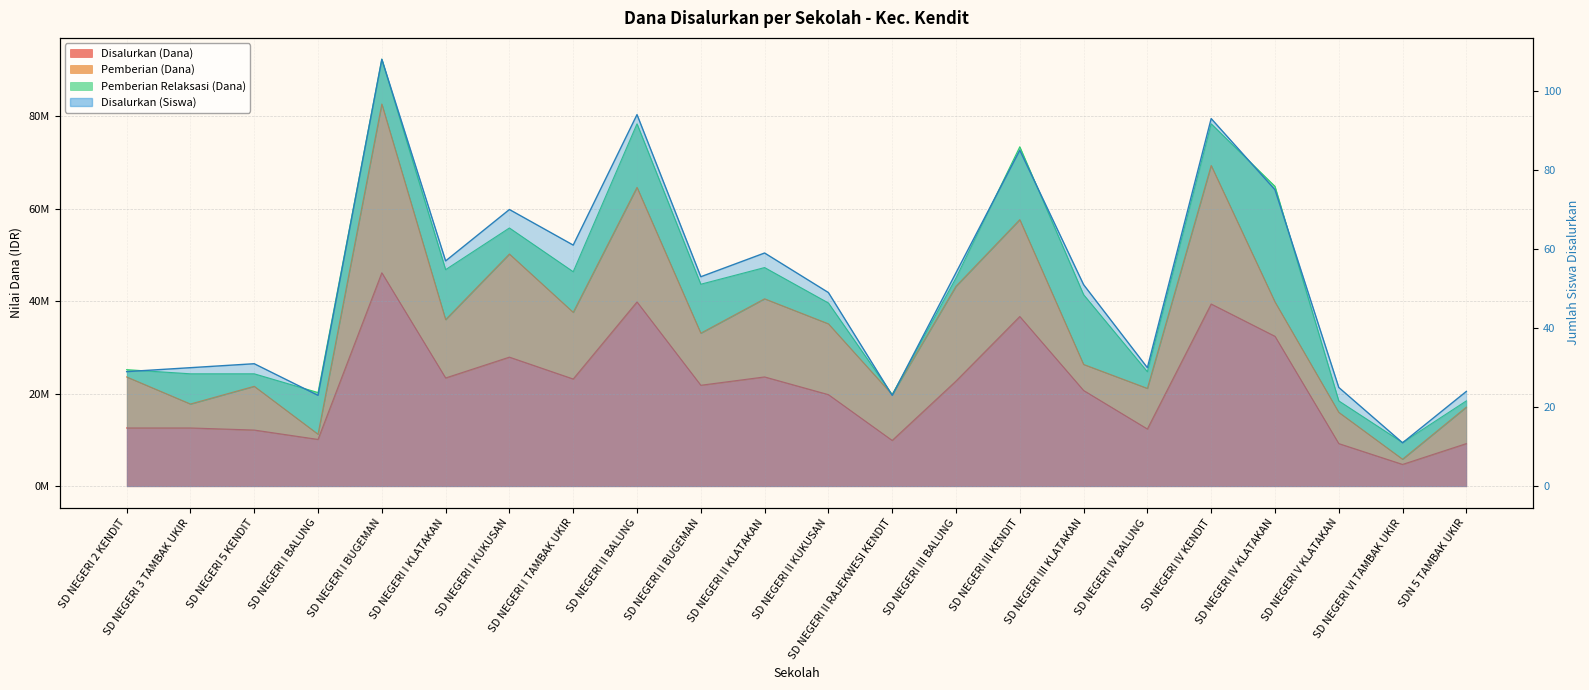

How many points are lower than both their immediate neighbors (excluding endpoints)?

7